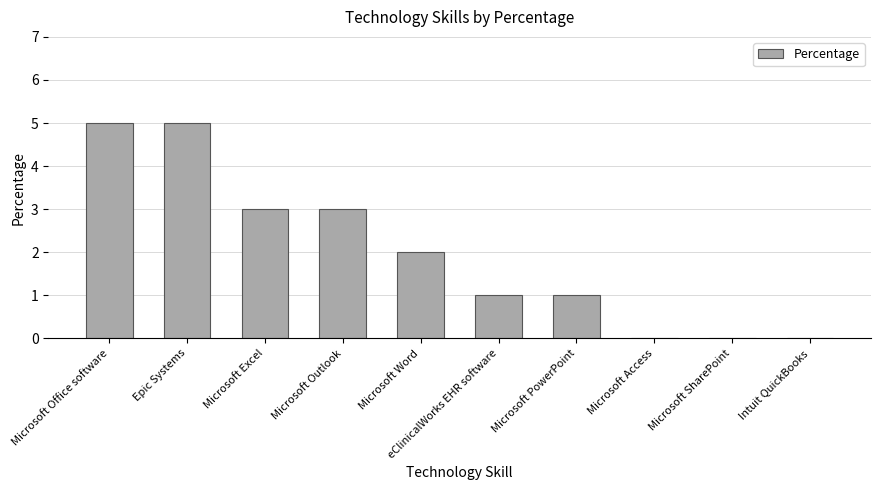

What is the sum of all values?

20